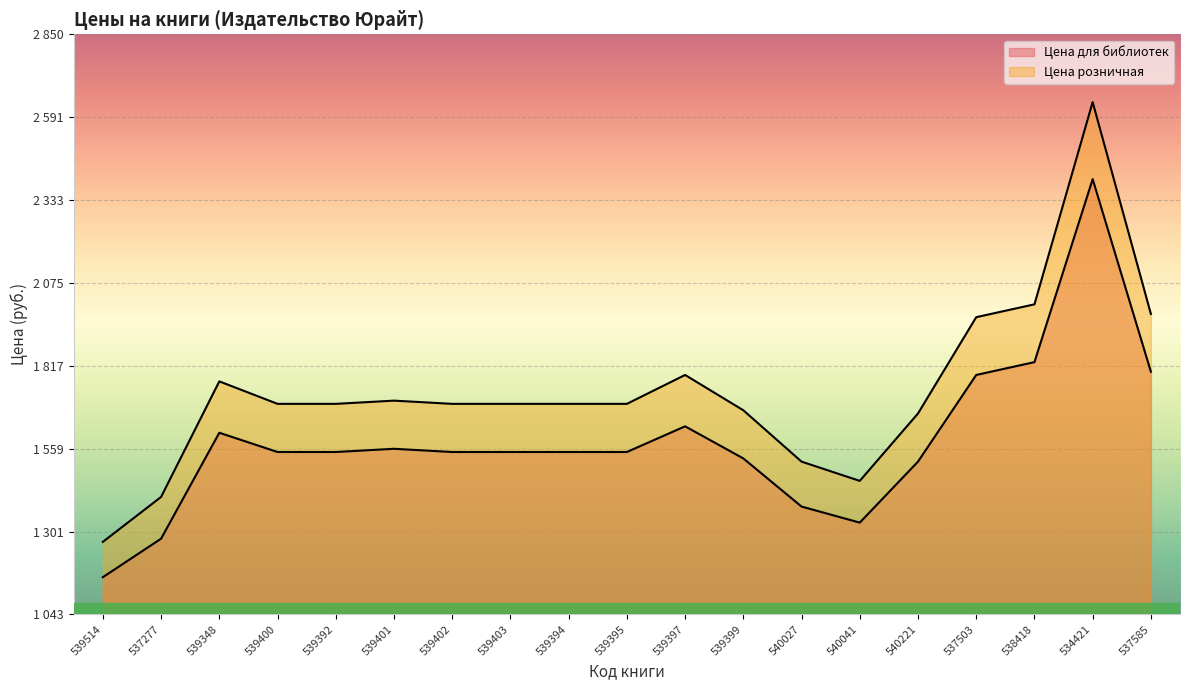

Is the value of Цена розничная at 539402 greater than the value of Цена для библиотек at 539392?

Yes